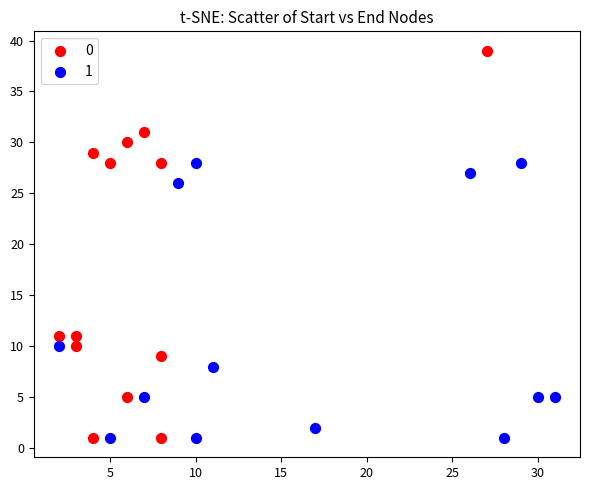

Which series has the largest Y range (max minus min)?

0